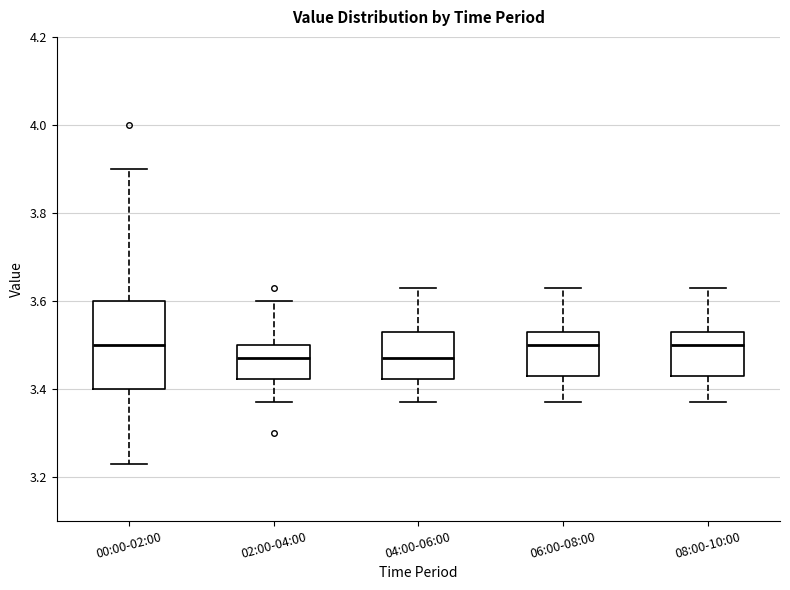

Where is the upper edge of the box for 02:00-04:00 on the y-axis? The values are not printed on the chart, so give them approximately, as read against the axis.

3.50